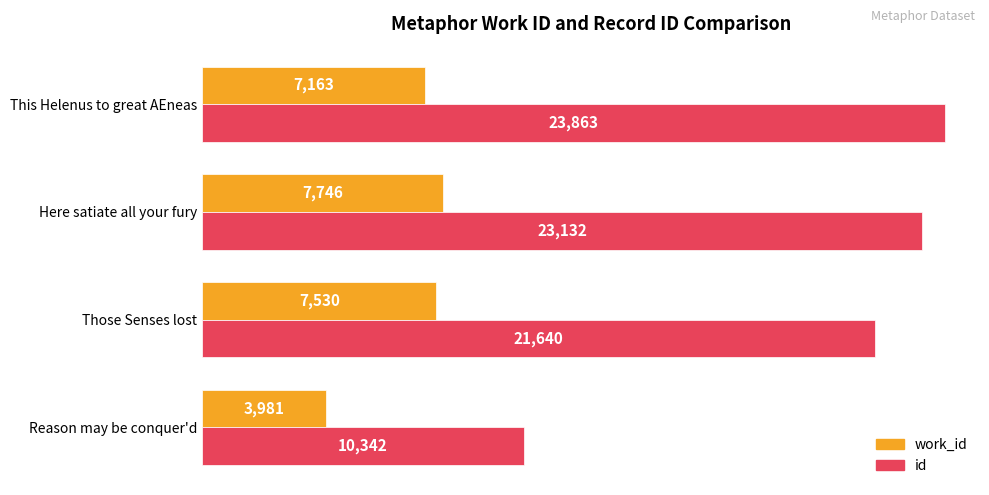

Is it true that work_id equals 7163 at This Helenus to great AEneas?

True